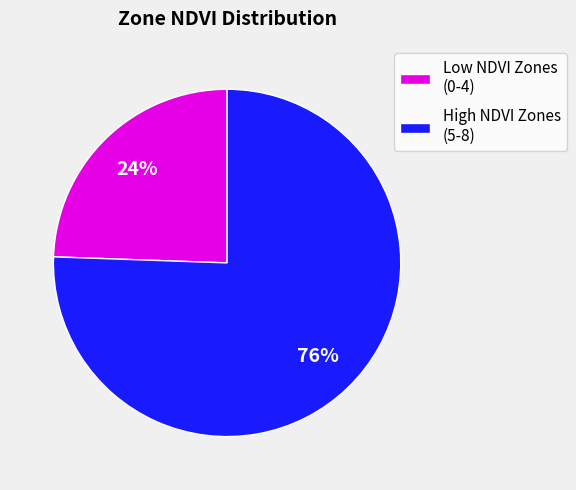

To the nearest percent, what is the average slice percentage?

50%